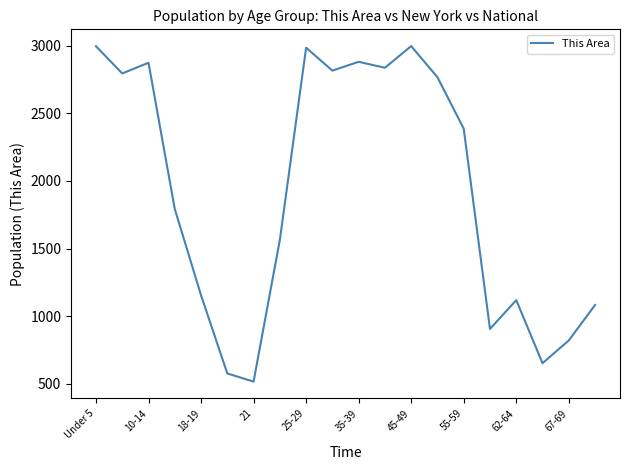

What is the smallest value displayed?

517